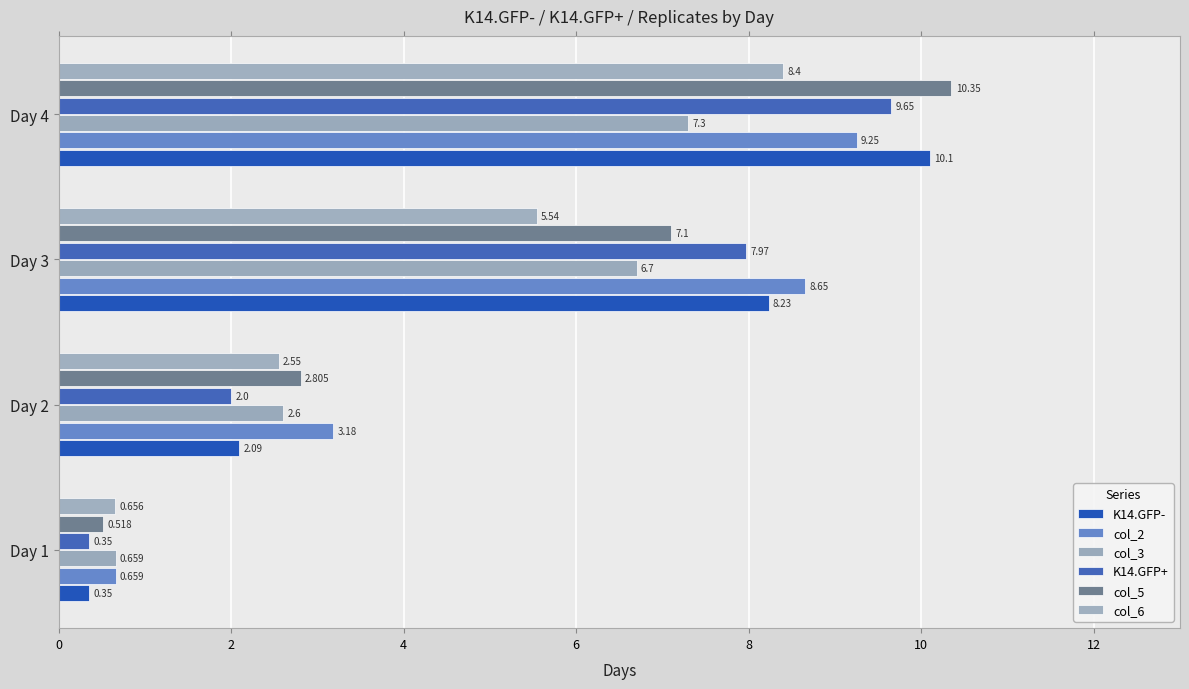

Which series has the widest spread of values?

col_5